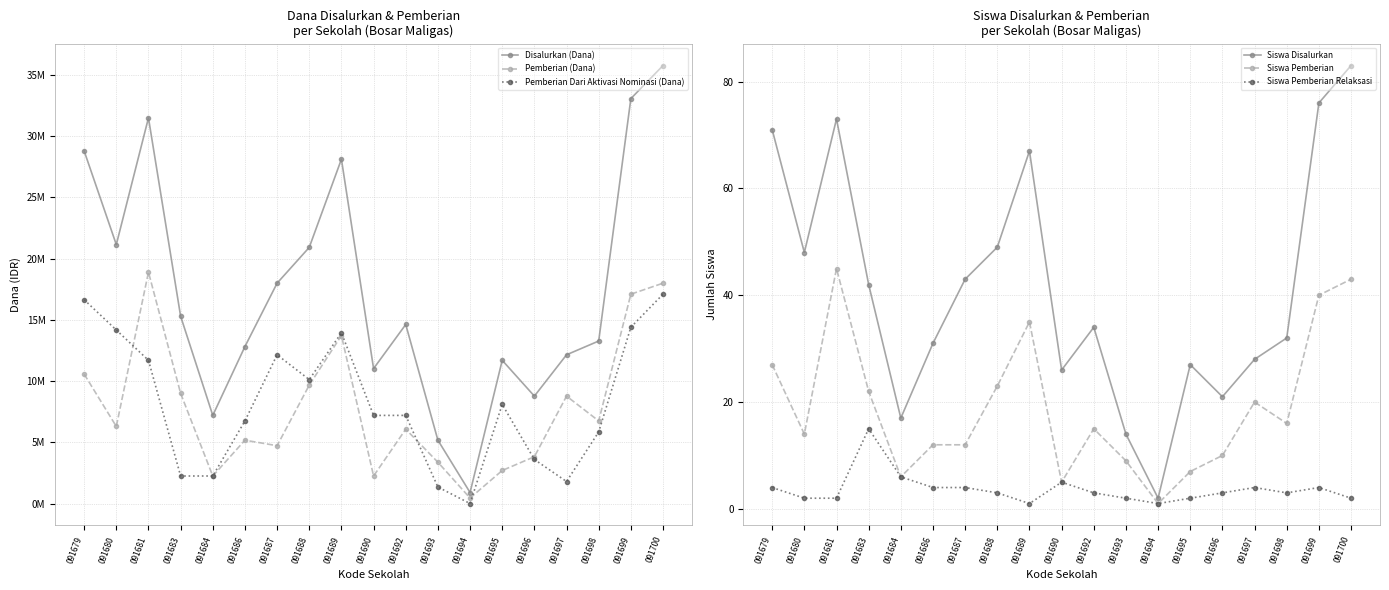

What is the value of the Pemberian (Dana) point at the 12th from the left?

3375000